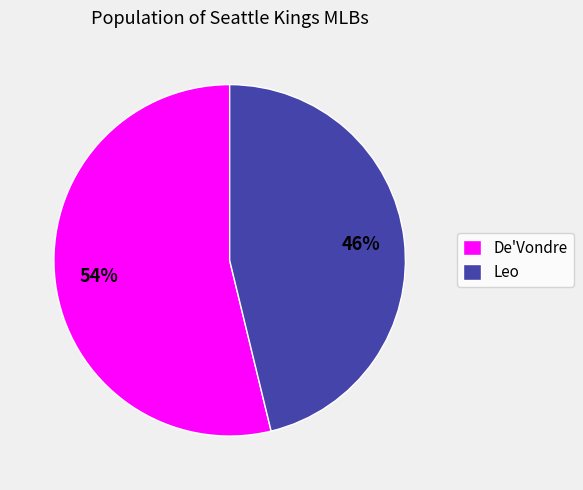

To the nearest percent, what is the average slice percentage?

50%